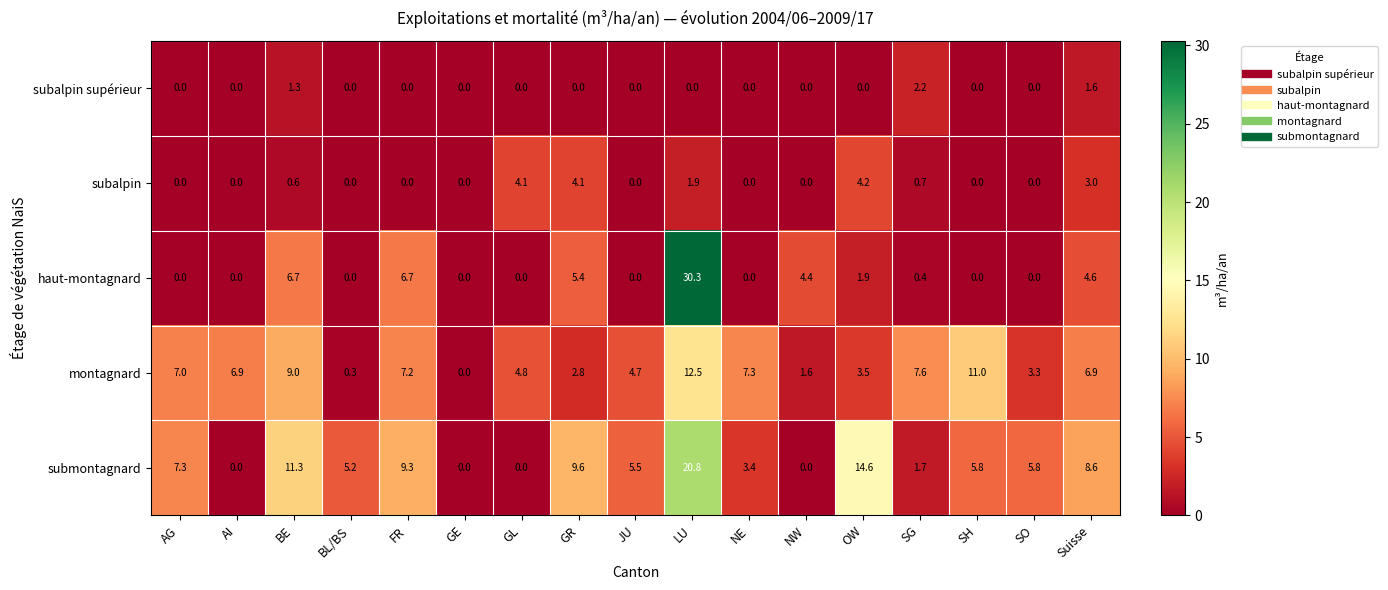

The value of submontagnard at GR is 14.2. True or false?

False